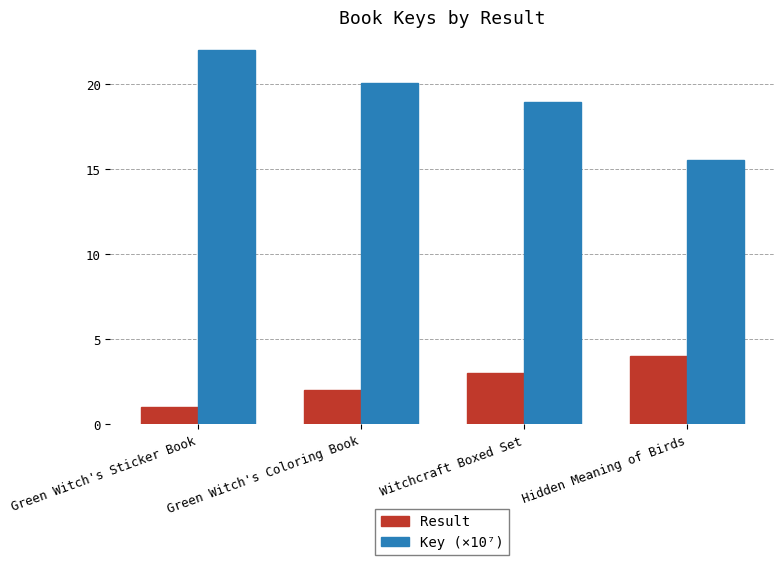

How many bars are there in each group?

2